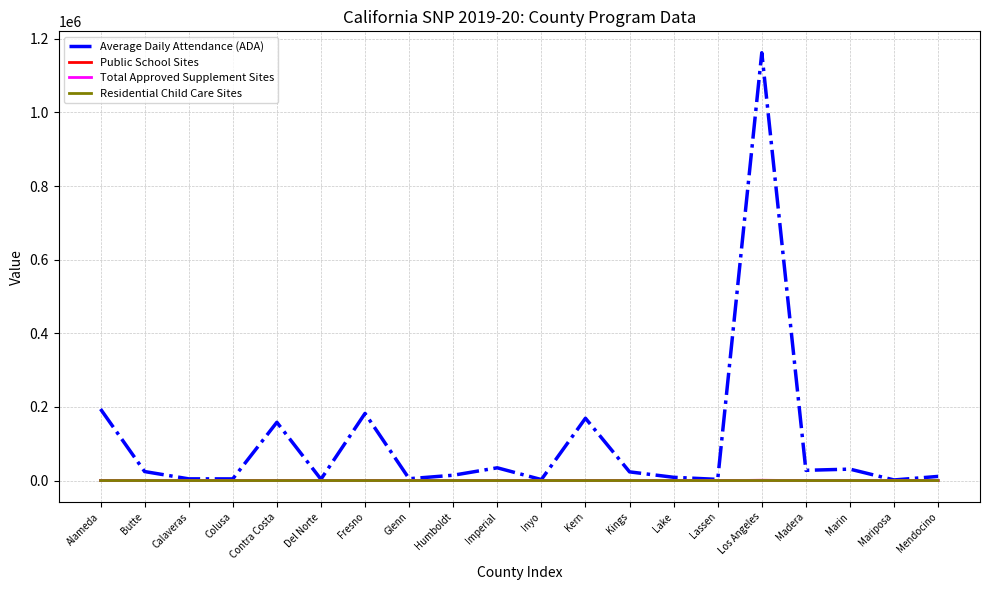

Which series has the widest spread of values?

Average Daily Attendance (ADA)